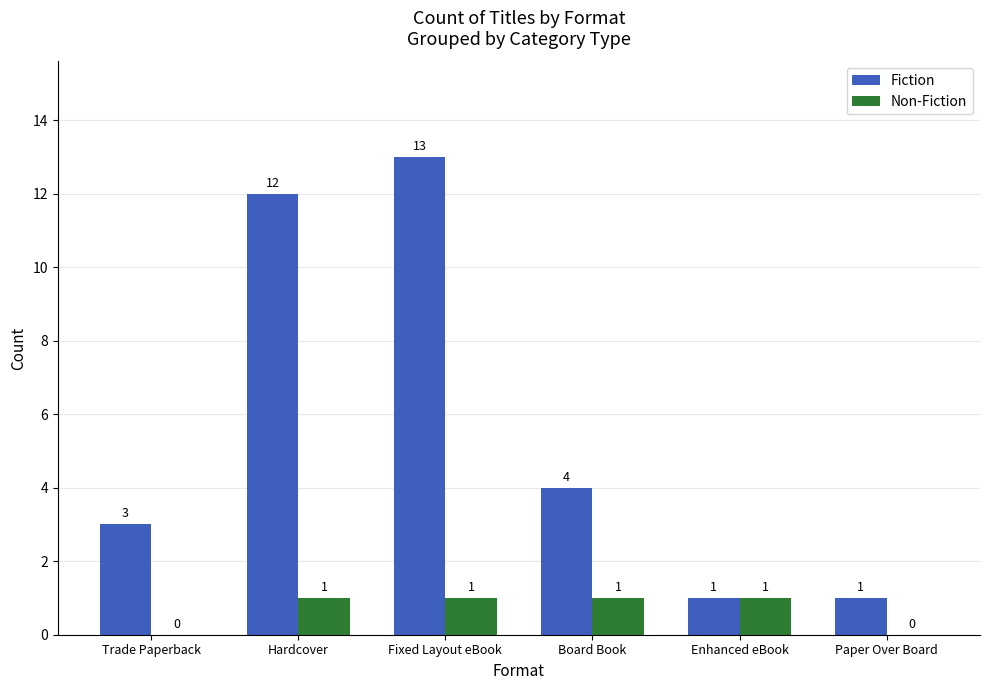

True or false: Non-Fiction has a value of 1 at Fixed Layout eBook.

True